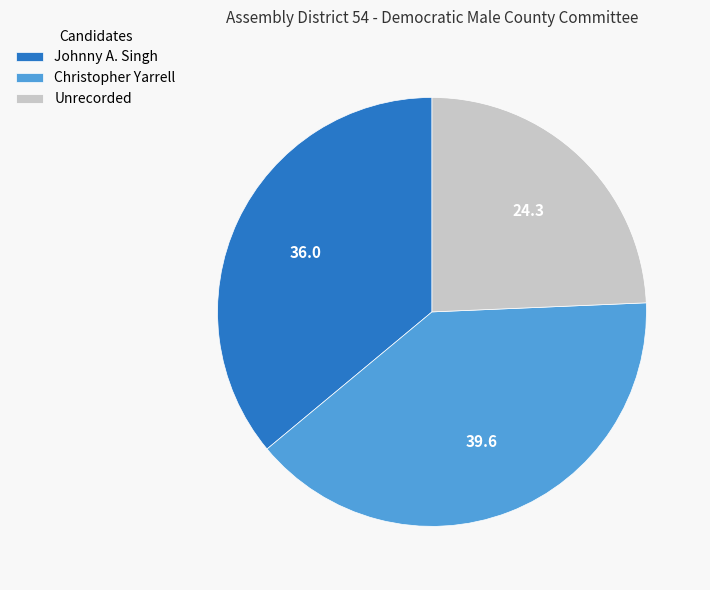

Combined, do Johnny A. Singh and Unrecorded account for over 50%?

Yes